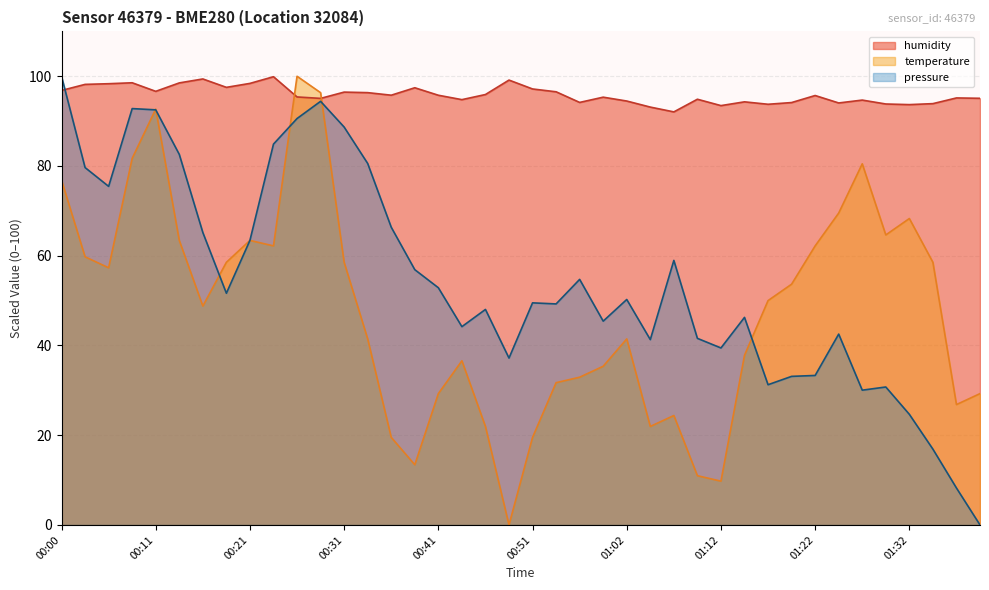

How many intersections are there between temperature and humidity?

2